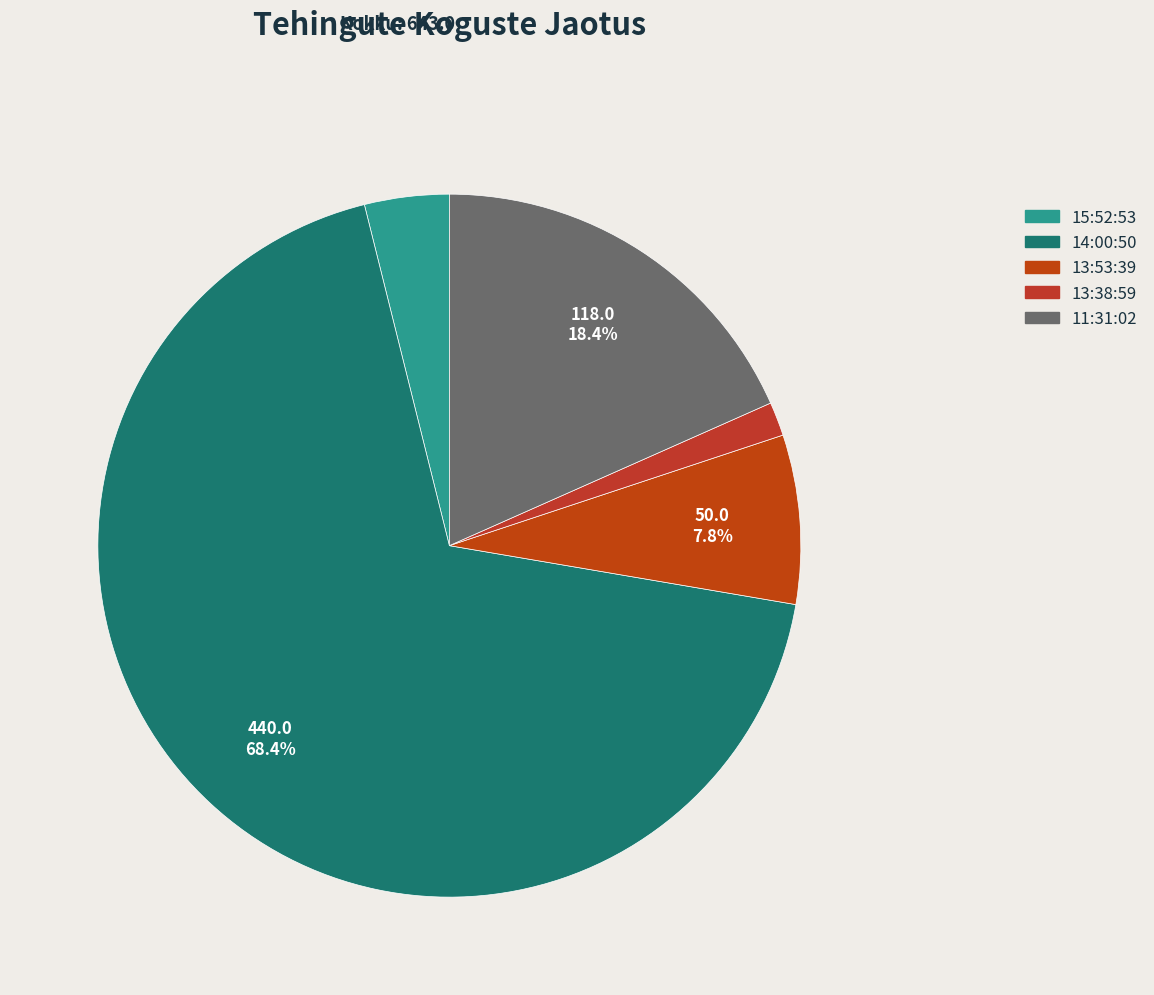

Which has a higher value, 14:00:50 or 13:38:59?

14:00:50